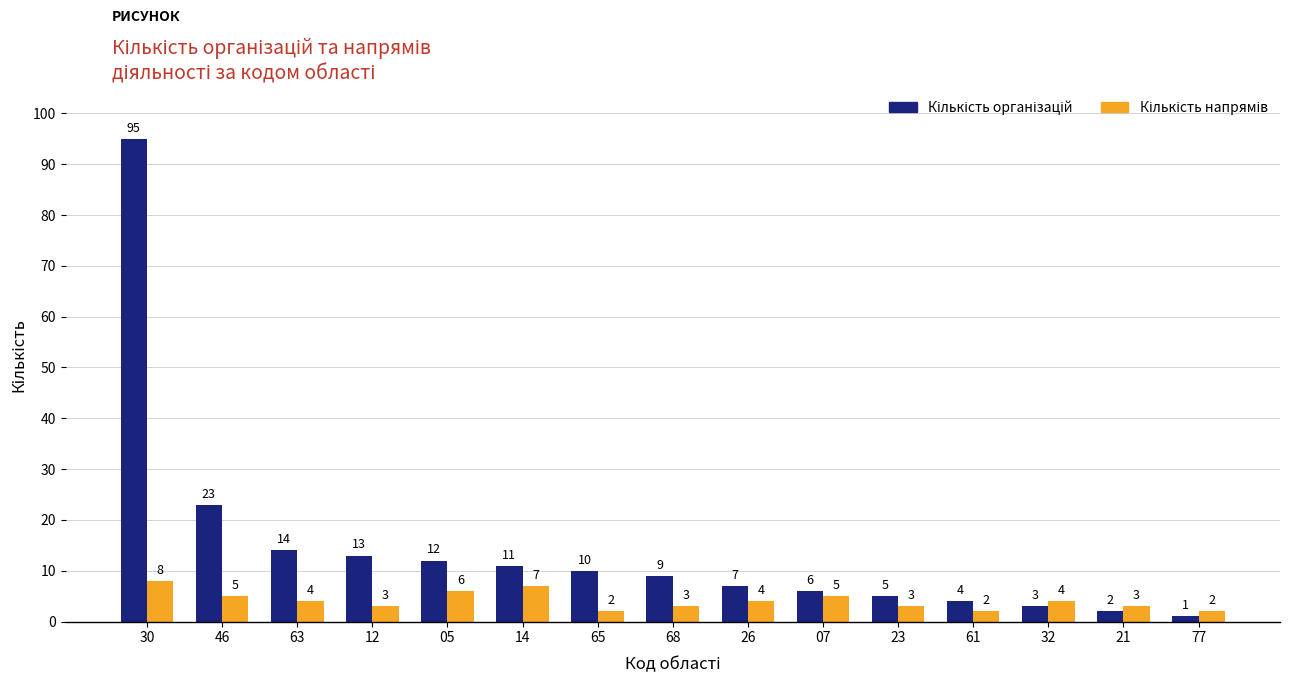

Which label corresponds to the largest value in the chart?

30